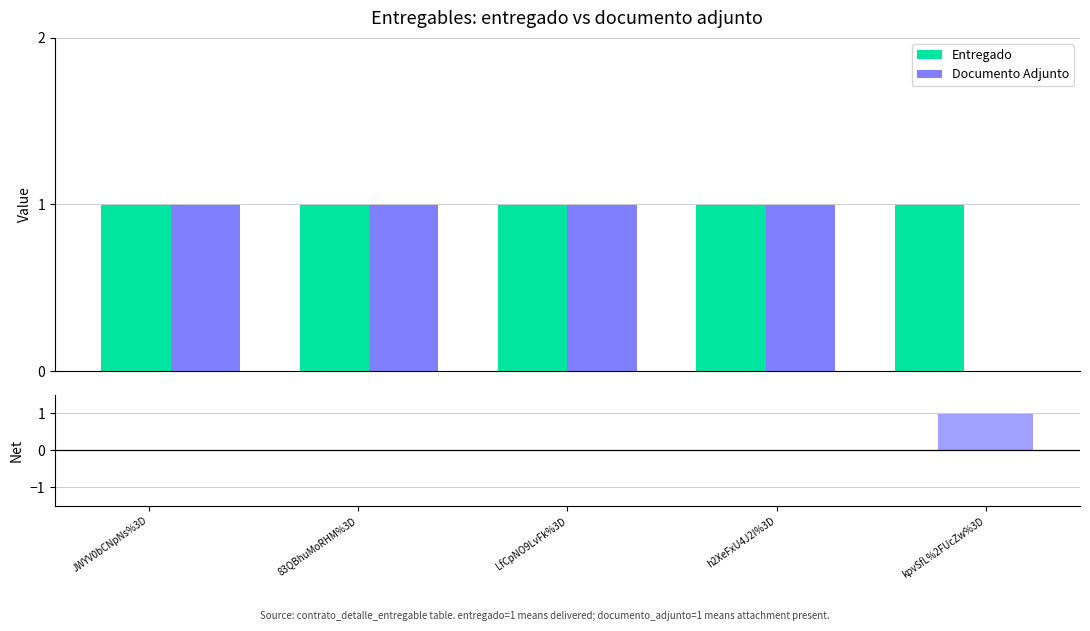

Reading left to right, list all the values displayed in this chart.

Entregado: 1	1	1	1	1
Documento Adjunto: 1	1	1	1	0
Net (Entregado - Doc.Adj): 0	0	0	0	1